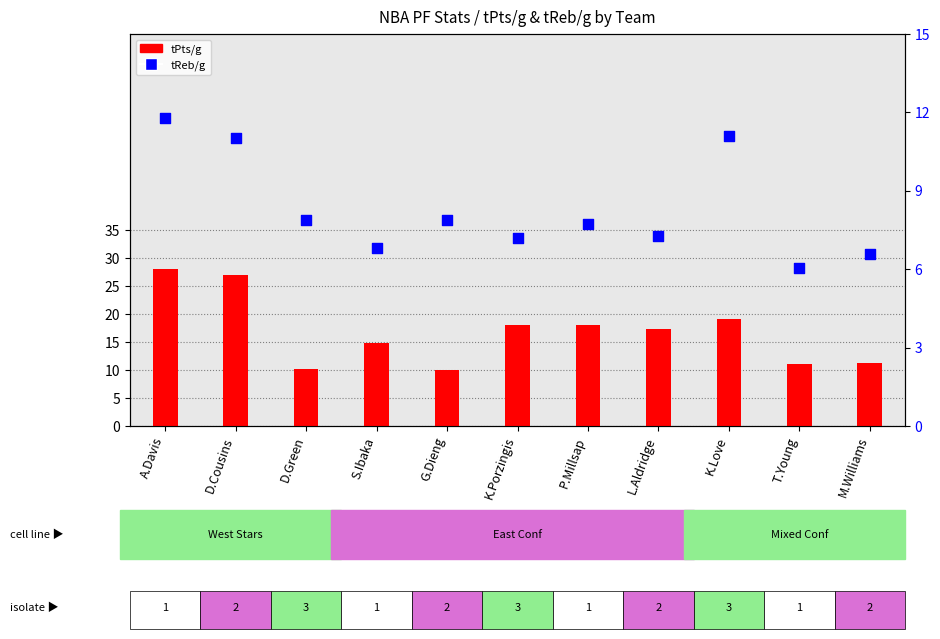

At which category is the sum across all series the highest?

A.Davis